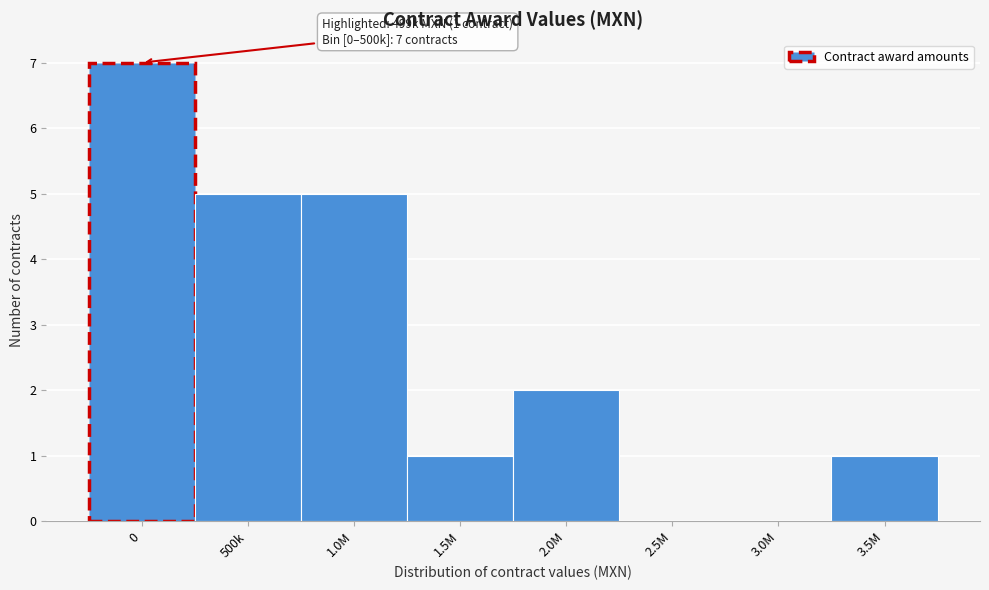

Reading left to right, what are all the values shown in this chart?

0=7	500k=5	1.0M=5	1.5M=1	2.0M=2	2.5M=0	3.0M=0	3.5M=1